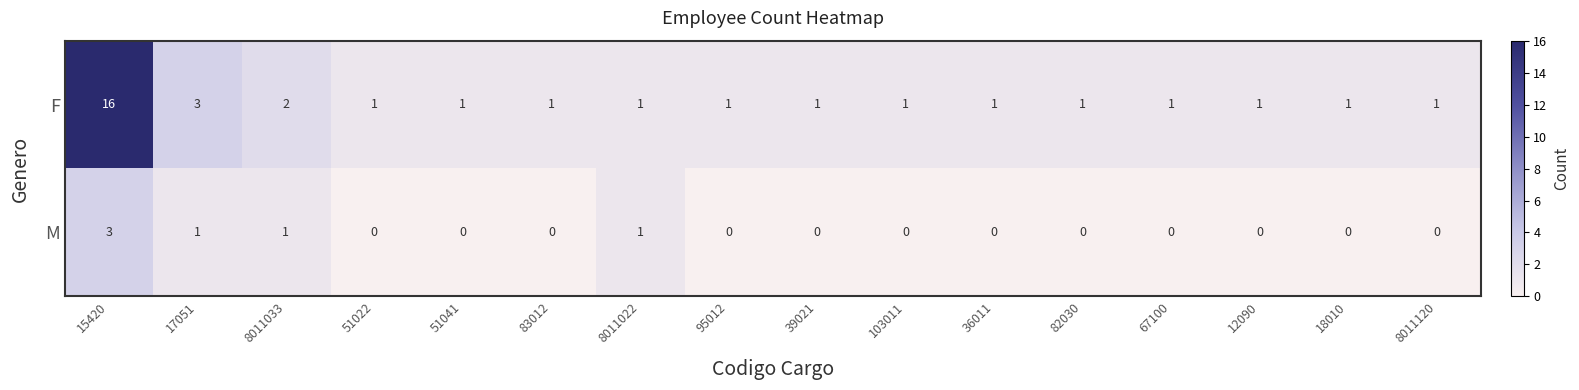

Between 8011022 and 12090, which series saw the biggest shift?

M